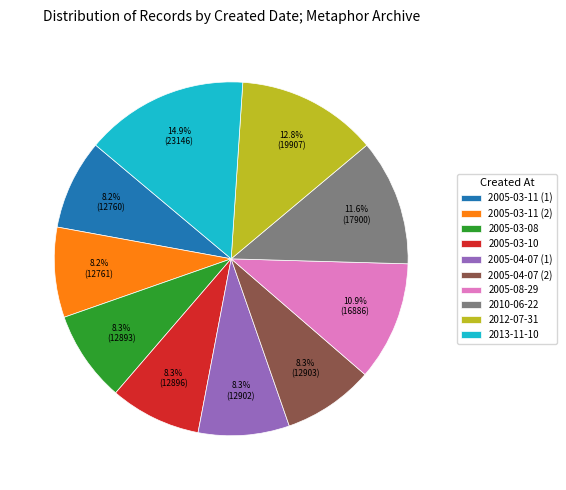

What percentage do 2010-06-22 and 2005-04-07 (2) together represent?

19.9%